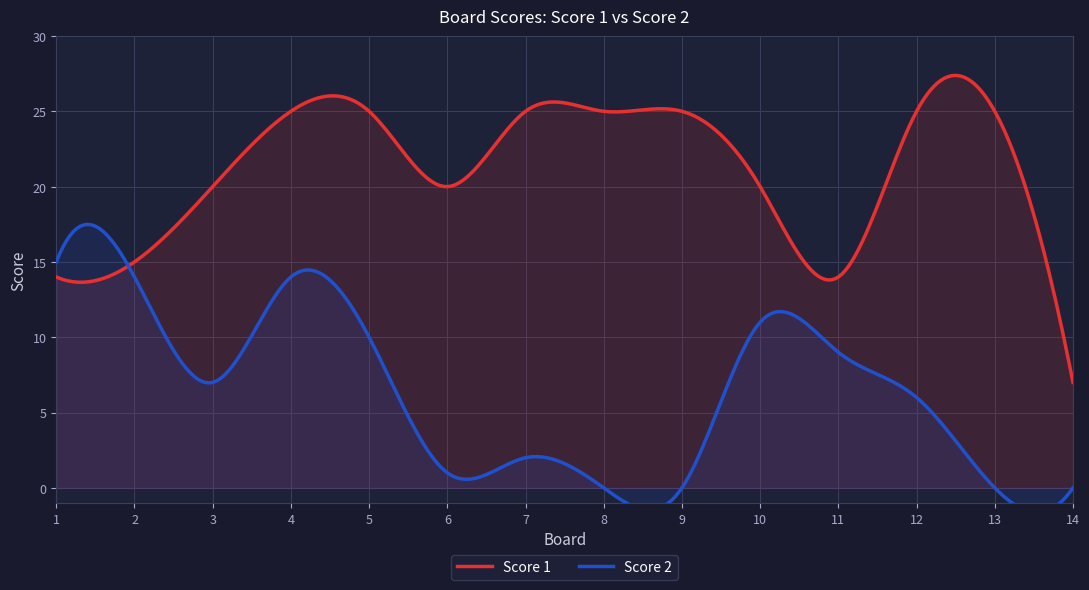

True or false: Score 2 and Score 1 intersect in this chart.

True